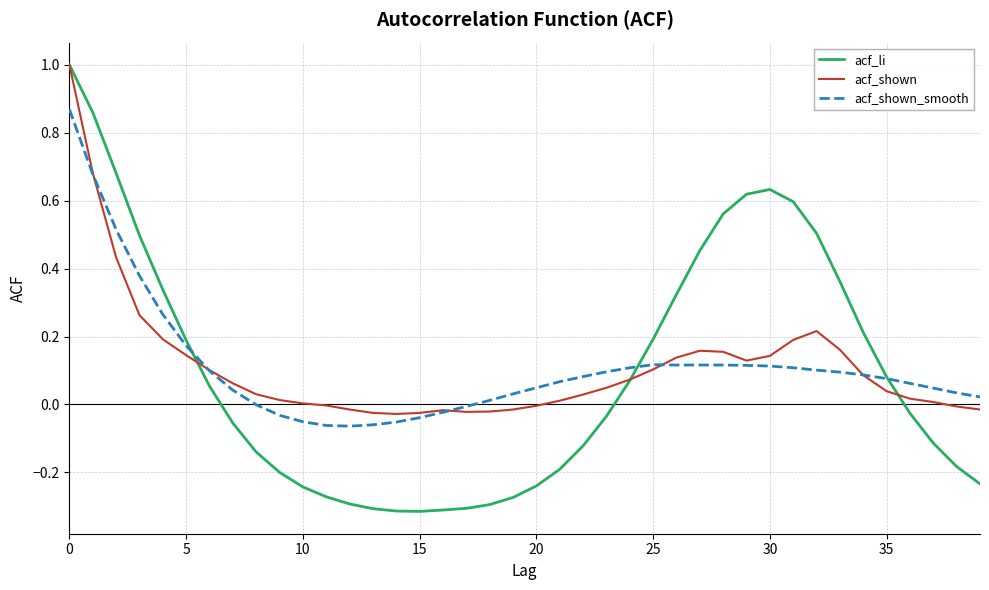

What is the greatest value displayed?

1.0